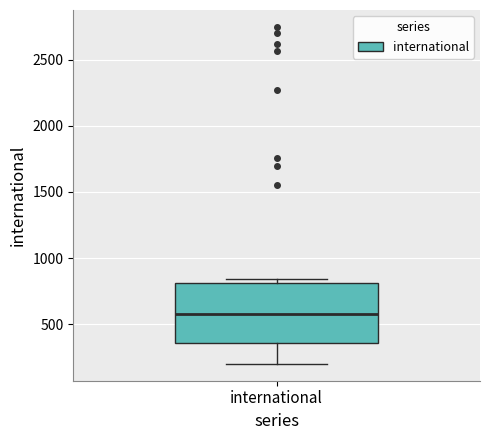

Transcribe this box plot: give where the median line is, the range the box spans, and where the two whiskers end, as read against the y-axis. The values are not printed on the chart, so give them approximately, as read against the axis.

median 600, box 350 to 800, whiskers 200 to 850